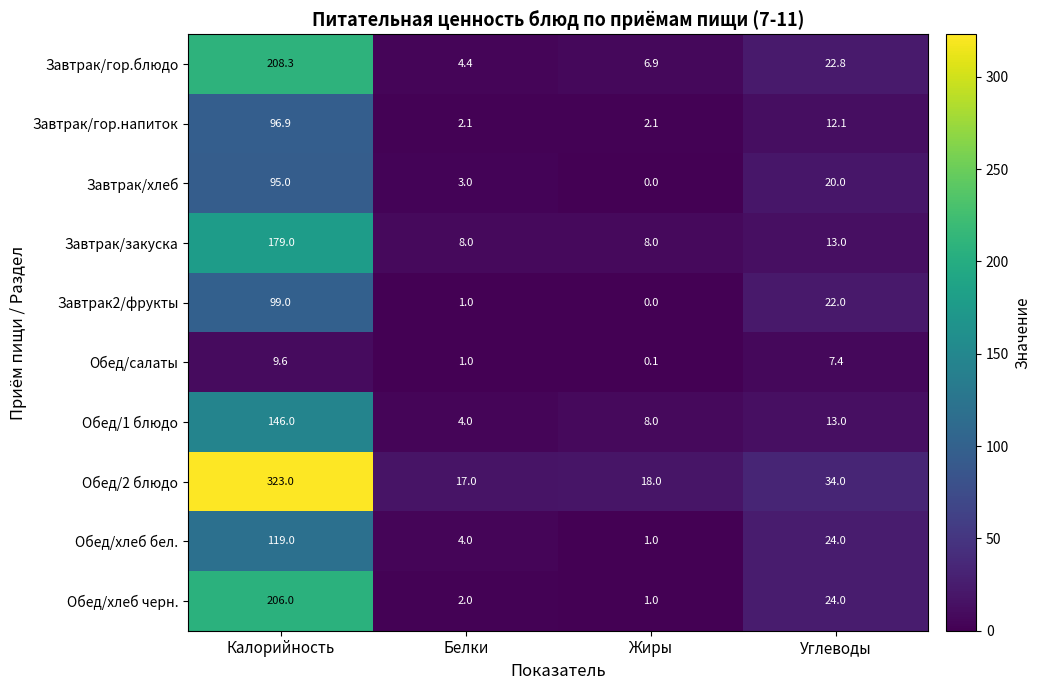

The Обед/хлеб черн. series shows 24.0 at Углеводы. True or false?

True